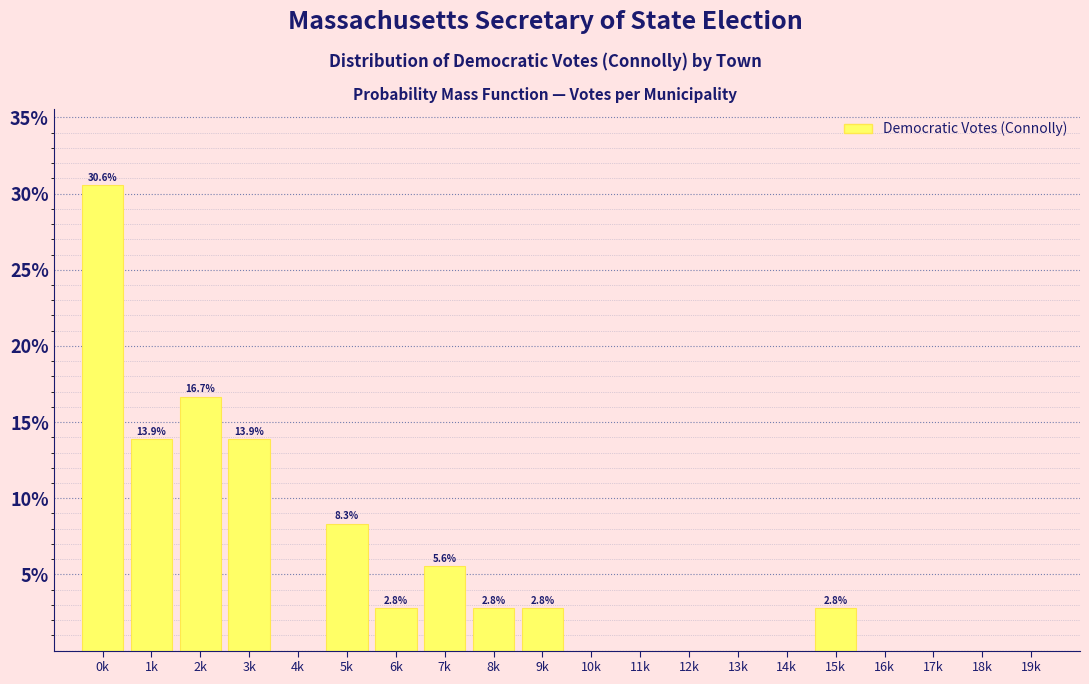

Reading left to right, extract all data points from this chart.

0k=30.6	1k=13.9	2k=16.7	3k=13.9	4k=0.0	5k=8.3	6k=2.8	7k=5.6	8k=2.8	9k=2.8	10k=0.0	11k=0.0	12k=0.0	13k=0.0	14k=0.0	15k=2.8	16k=0.0	17k=0.0	18k=0.0	19k=0.0